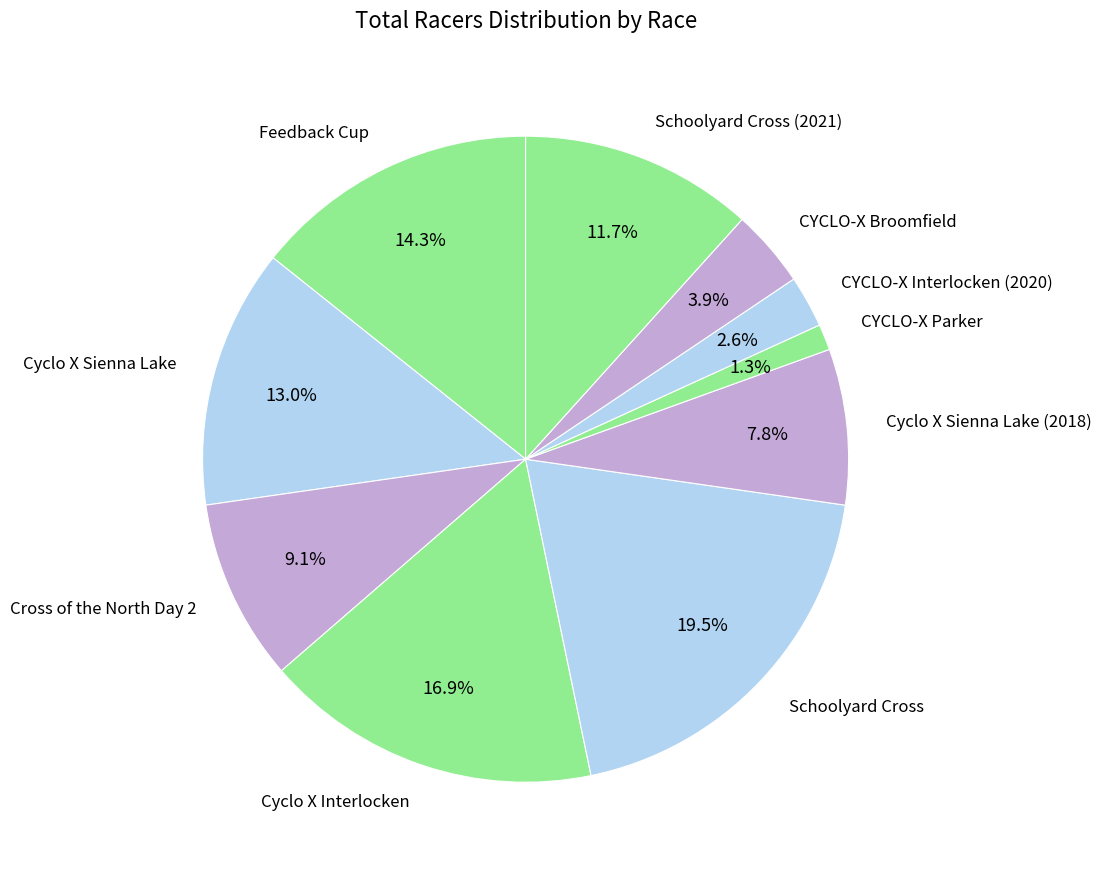

Approximately how many times larger is the value at Cross of the North Day 2 compared to Cyclo X Sienna Lake?

0.7